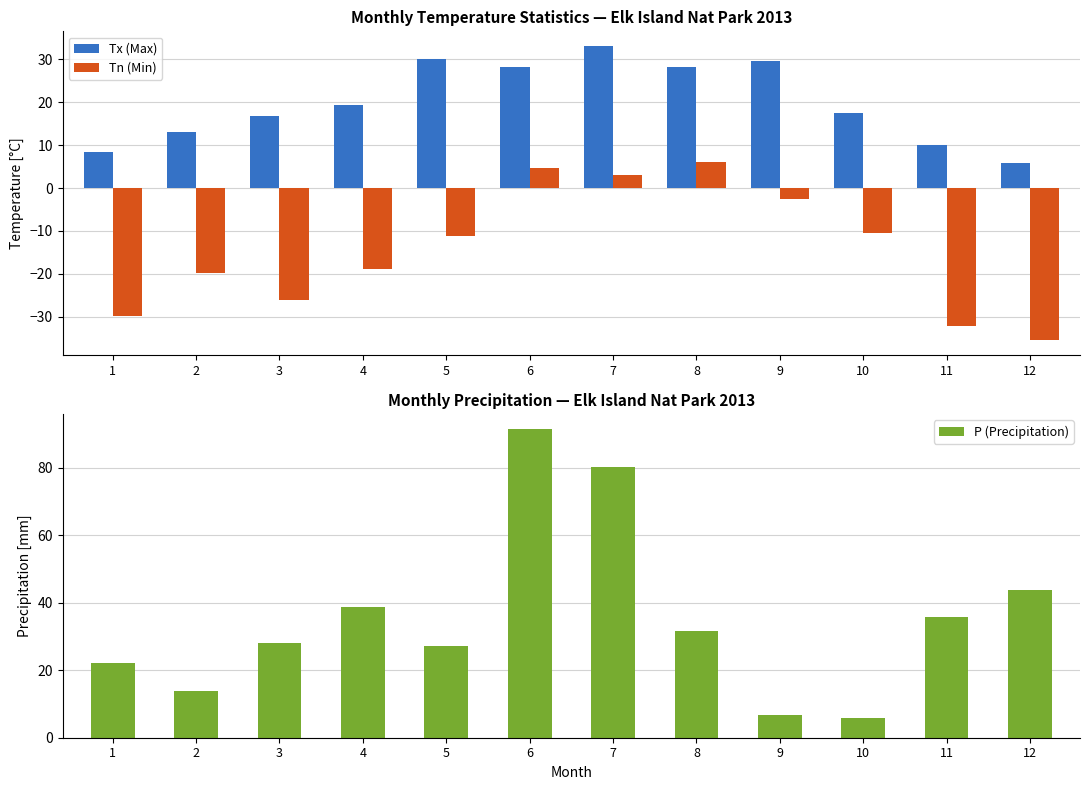

Which label corresponds to the smallest value in the chart?

12